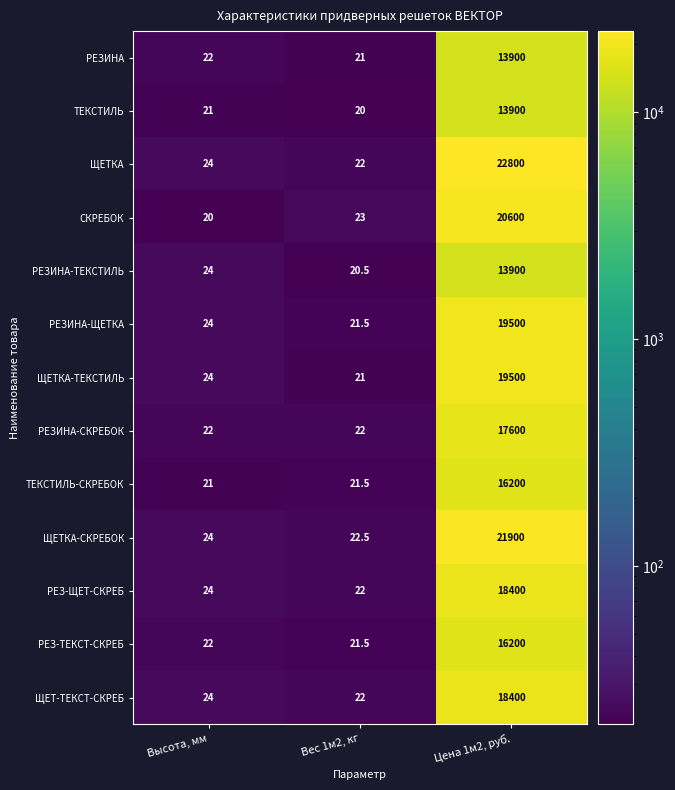

Count the number of categories in the chart.

3